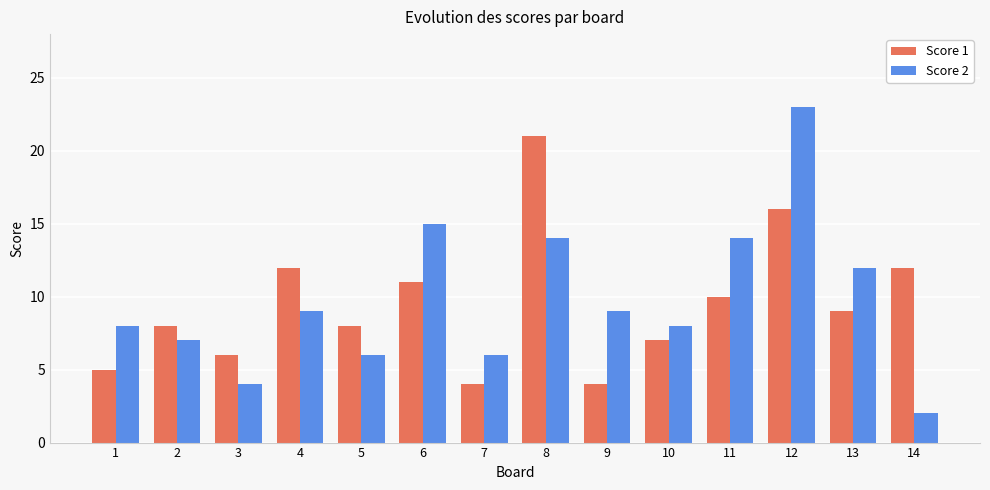

What is the value of the Score 1 bar at the 9th from the left?

4